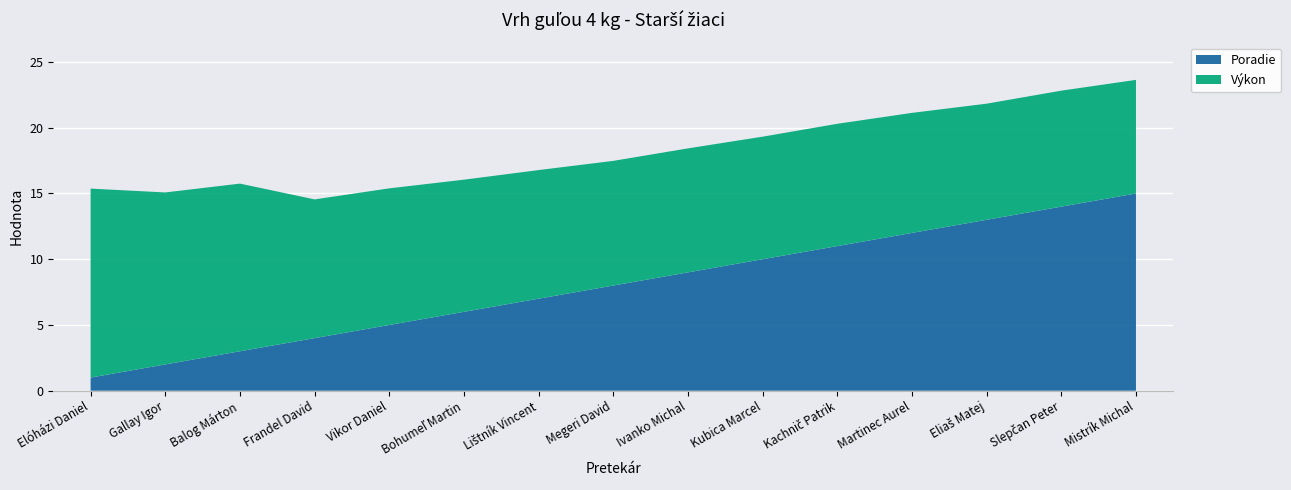

Reading left to right, extract all data points from this chart.

Výkon: Elóházi Daniel=14.4	Gallay Igor=13.1	Balog Márton=12.8	Frandel David=10.6	Vikor Daniel=10.4	Bohumeľ Martin=10.1	Lištník Vincent=9.8	Megeri David=9.5	Ivanko Michal=9.4	Kubica Marcel=9.3	Kachnič Patrik=9.3	Martinec Aurel=9.1	Eliaš Matej=8.8	Slepčan Peter=8.8	Mistrík Michal=8.6
Poradie: Elóházi Daniel=1.0	Gallay Igor=2.0	Balog Márton=3.0	Frandel David=4.0	Vikor Daniel=5.0	Bohumeľ Martin=6.0	Lištník Vincent=7.0	Megeri David=8.0	Ivanko Michal=9.0	Kubica Marcel=10.0	Kachnič Patrik=11.0	Martinec Aurel=12.0	Eliaš Matej=13.0	Slepčan Peter=14.0	Mistrík Michal=15.0